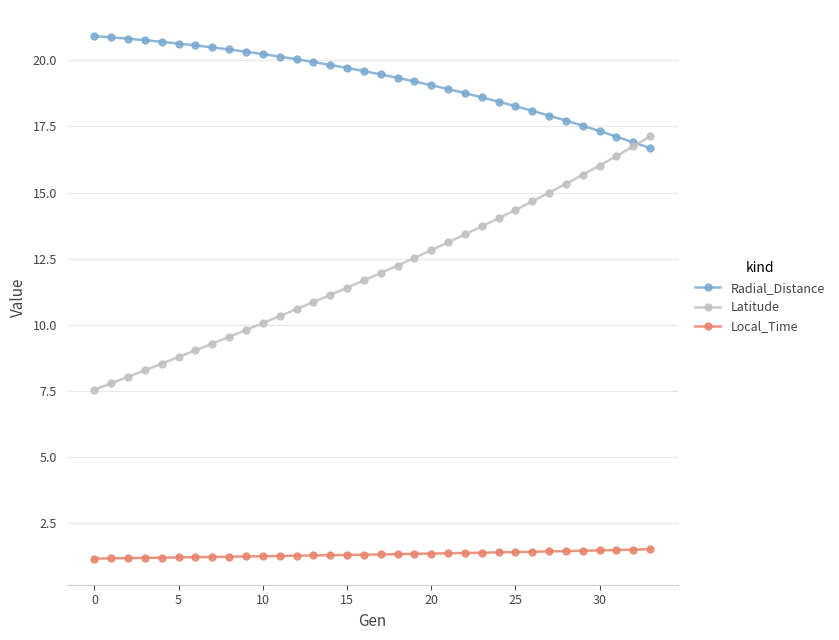

List the series in order of their peak value, lowest first.

Local_Time, Latitude, Radial_Distance